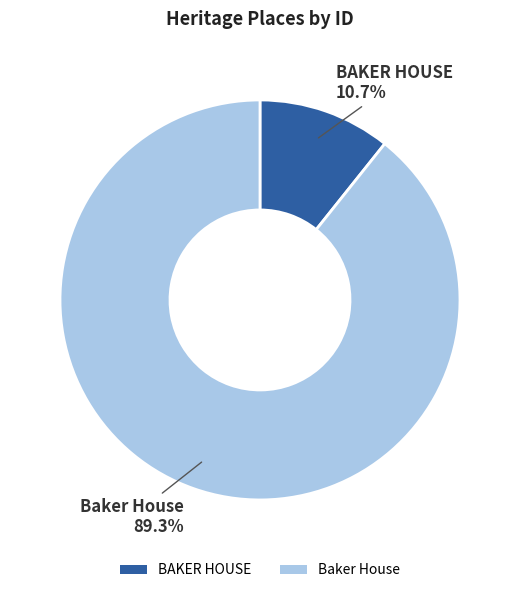

What is the smallest slice in the pie chart?

BAKER HOUSE